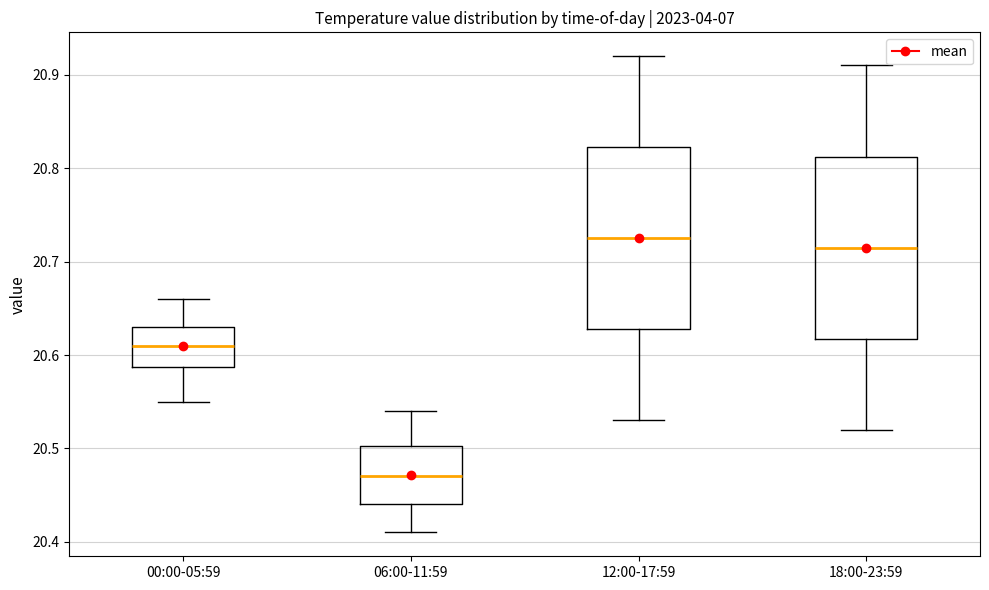

Reading left to right, transcribe this box plot: for each box, give where its median line is, the range the box spans, and where its two whiskers end, as read against the y-axis. The values are not printed on the chart, so give them approximately, as read against the axis.

00:00-05:59: median 20.61, box 20.59 to 20.63, whiskers 20.55 to 20.66
06:00-11:59: median 20.47, box 20.44 to 20.50, whiskers 20.41 to 20.54
12:00-17:59: median 20.73, box 20.63 to 20.82, whiskers 20.53 to 20.92
18:00-23:59: median 20.72, box 20.62 to 20.81, whiskers 20.52 to 20.91